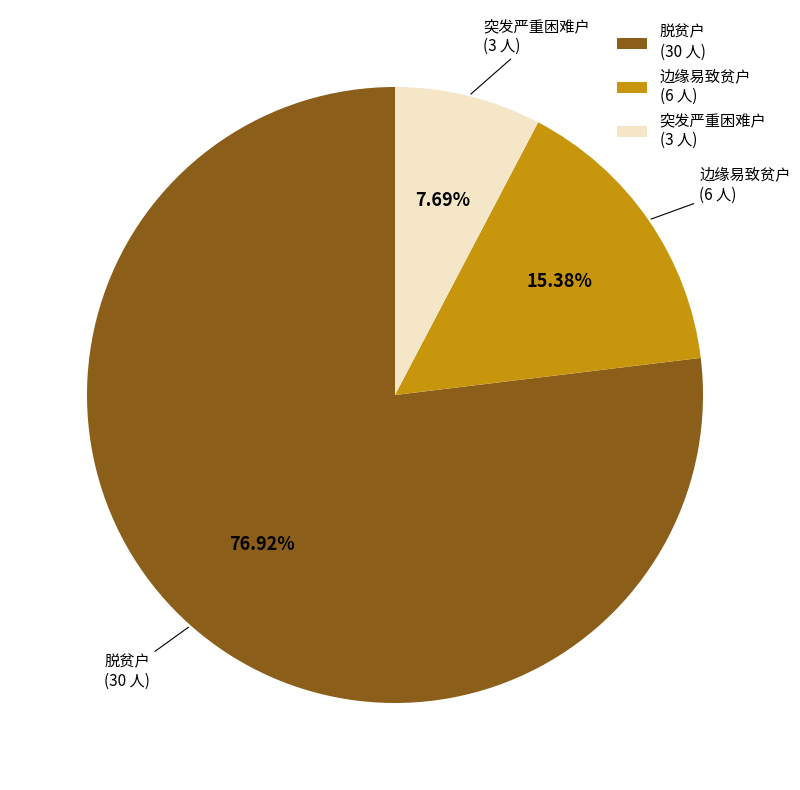

Which category has the smallest portion of the pie?

突发严重困难户